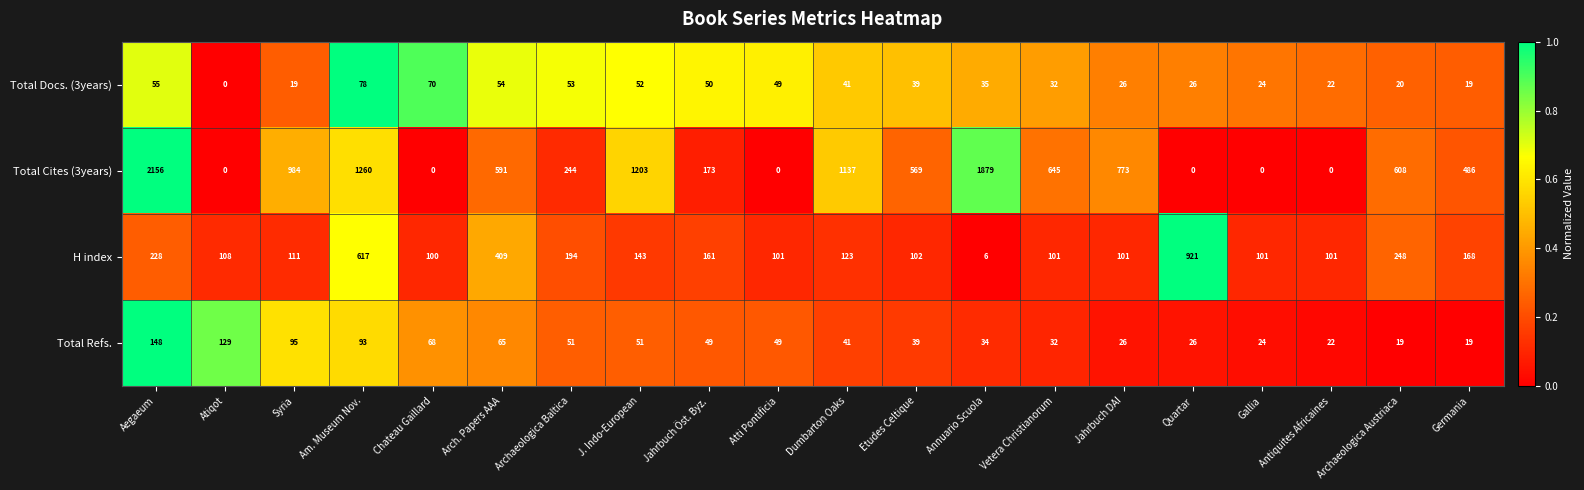

What is the difference between the maximum and minimum values in the Total Docs. (3years) series?

78